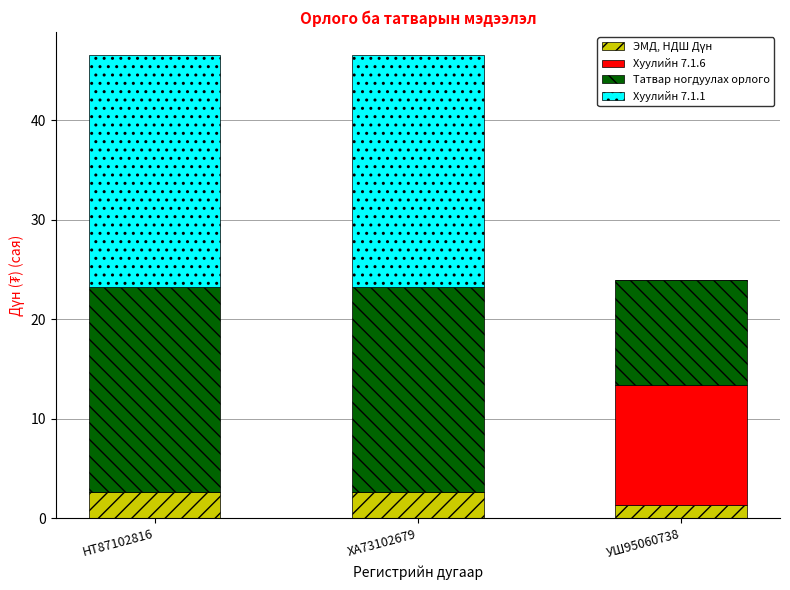

How many categories are shown in the chart?

3